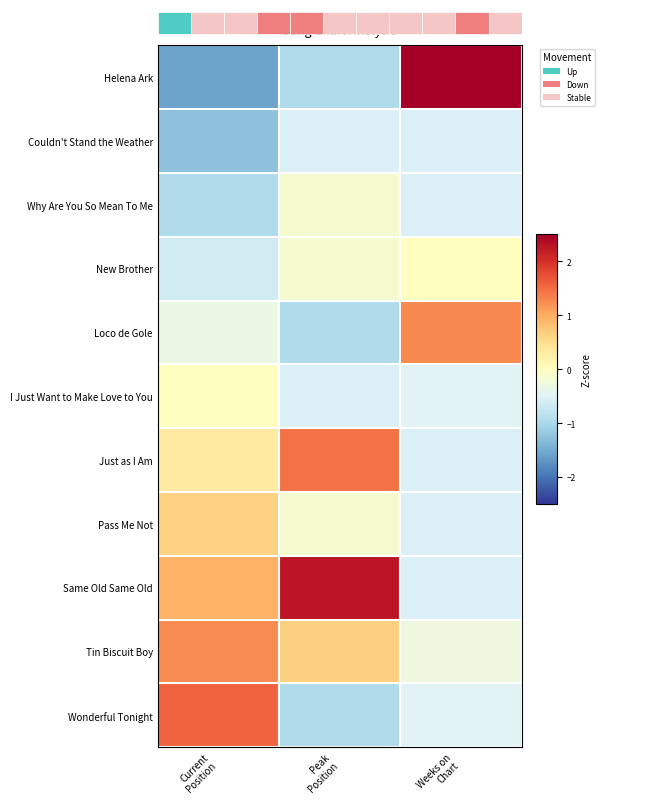

What is the difference between the highest and lowest values at Current
Position?

3.2